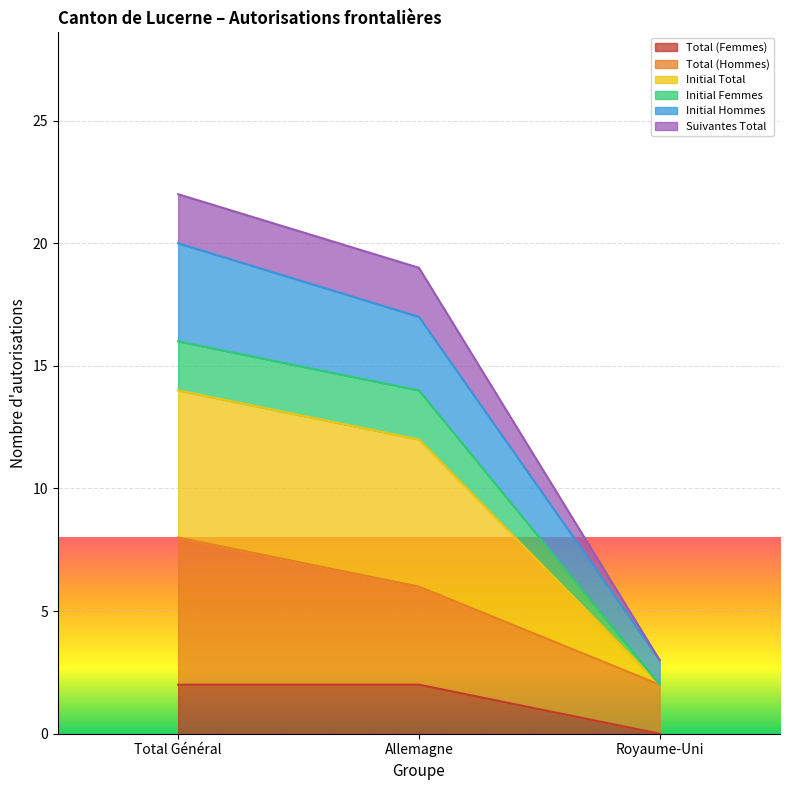

True or false: Total (Hommes) has a value of 2 at Allemagne.

False